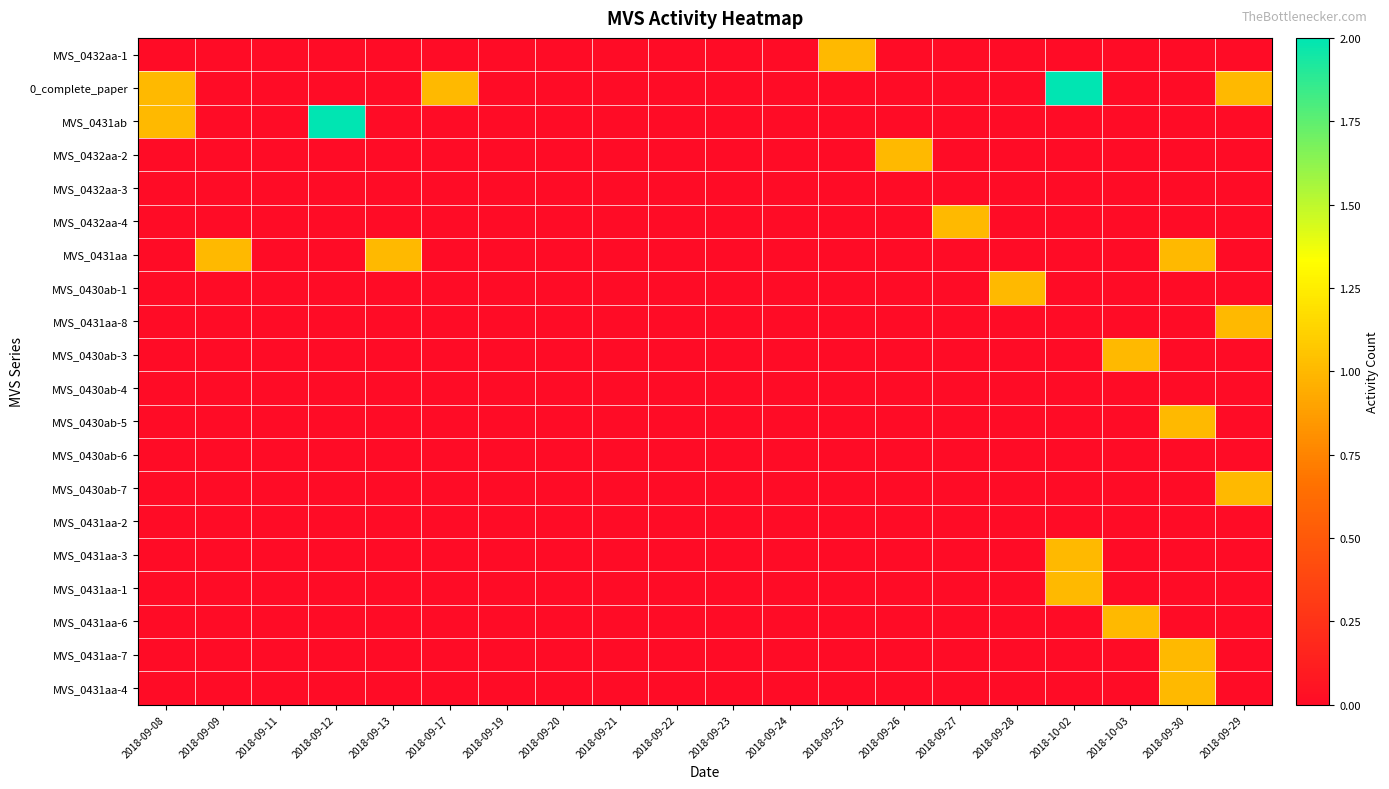

Reading left to right, list all the values displayed in this chart.

MVS_0432aa-1: 2018-09-08=0	2018-09-09=0	2018-09-11=0	2018-09-12=0	2018-09-13=0	2018-09-17=0	2018-09-19=0	2018-09-20=0	2018-09-21=0	2018-09-22=0	2018-09-23=0	2018-09-24=0	2018-09-25=1	2018-09-26=0	2018-09-27=0	2018-09-28=0	2018-10-02=0	2018-10-03=0	2018-09-30=0	2018-09-29=0
0_complete_paper: 2018-09-08=1	2018-09-09=0	2018-09-11=0	2018-09-12=0	2018-09-13=0	2018-09-17=1	2018-09-19=0	2018-09-20=0	2018-09-21=0	2018-09-22=0	2018-09-23=0	2018-09-24=0	2018-09-25=0	2018-09-26=0	2018-09-27=0	2018-09-28=0	2018-10-02=2	2018-10-03=0	2018-09-30=0	2018-09-29=1
MVS_0431ab: 2018-09-08=1	2018-09-09=0	2018-09-11=0	2018-09-12=2	2018-09-13=0	2018-09-17=0	2018-09-19=0	2018-09-20=0	2018-09-21=0	2018-09-22=0	2018-09-23=0	2018-09-24=0	2018-09-25=0	2018-09-26=0	2018-09-27=0	2018-09-28=0	2018-10-02=0	2018-10-03=0	2018-09-30=0	2018-09-29=0
MVS_0432aa-2: 2018-09-08=0	2018-09-09=0	2018-09-11=0	2018-09-12=0	2018-09-13=0	2018-09-17=0	2018-09-19=0	2018-09-20=0	2018-09-21=0	2018-09-22=0	2018-09-23=0	2018-09-24=0	2018-09-25=0	2018-09-26=1	2018-09-27=0	2018-09-28=0	2018-10-02=0	2018-10-03=0	2018-09-30=0	2018-09-29=0
MVS_0432aa-3: 2018-09-08=0	2018-09-09=0	2018-09-11=0	2018-09-12=0	2018-09-13=0	2018-09-17=0	2018-09-19=0	2018-09-20=0	2018-09-21=0	2018-09-22=0	2018-09-23=0	2018-09-24=0	2018-09-25=0	2018-09-26=0	2018-09-27=0	2018-09-28=0	2018-10-02=0	2018-10-03=0	2018-09-30=0	2018-09-29=0
MVS_0432aa-4: 2018-09-08=0	2018-09-09=0	2018-09-11=0	2018-09-12=0	2018-09-13=0	2018-09-17=0	2018-09-19=0	2018-09-20=0	2018-09-21=0	2018-09-22=0	2018-09-23=0	2018-09-24=0	2018-09-25=0	2018-09-26=0	2018-09-27=1	2018-09-28=0	2018-10-02=0	2018-10-03=0	2018-09-30=0	2018-09-29=0
MVS_0431aa: 2018-09-08=0	2018-09-09=1	2018-09-11=0	2018-09-12=0	2018-09-13=1	2018-09-17=0	2018-09-19=0	2018-09-20=0	2018-09-21=0	2018-09-22=0	2018-09-23=0	2018-09-24=0	2018-09-25=0	2018-09-26=0	2018-09-27=0	2018-09-28=0	2018-10-02=0	2018-10-03=0	2018-09-30=1	2018-09-29=0
MVS_0430ab-1: 2018-09-08=0	2018-09-09=0	2018-09-11=0	2018-09-12=0	2018-09-13=0	2018-09-17=0	2018-09-19=0	2018-09-20=0	2018-09-21=0	2018-09-22=0	2018-09-23=0	2018-09-24=0	2018-09-25=0	2018-09-26=0	2018-09-27=0	2018-09-28=1	2018-10-02=0	2018-10-03=0	2018-09-30=0	2018-09-29=0
MVS_0431aa-8: 2018-09-08=0	2018-09-09=0	2018-09-11=0	2018-09-12=0	2018-09-13=0	2018-09-17=0	2018-09-19=0	2018-09-20=0	2018-09-21=0	2018-09-22=0	2018-09-23=0	2018-09-24=0	2018-09-25=0	2018-09-26=0	2018-09-27=0	2018-09-28=0	2018-10-02=0	2018-10-03=0	2018-09-30=0	2018-09-29=1
MVS_0430ab-3: 2018-09-08=0	2018-09-09=0	2018-09-11=0	2018-09-12=0	2018-09-13=0	2018-09-17=0	2018-09-19=0	2018-09-20=0	2018-09-21=0	2018-09-22=0	2018-09-23=0	2018-09-24=0	2018-09-25=0	2018-09-26=0	2018-09-27=0	2018-09-28=0	2018-10-02=0	2018-10-03=1	2018-09-30=0	2018-09-29=0
MVS_0430ab-4: 2018-09-08=0	2018-09-09=0	2018-09-11=0	2018-09-12=0	2018-09-13=0	2018-09-17=0	2018-09-19=0	2018-09-20=0	2018-09-21=0	2018-09-22=0	2018-09-23=0	2018-09-24=0	2018-09-25=0	2018-09-26=0	2018-09-27=0	2018-09-28=0	2018-10-02=0	2018-10-03=0	2018-09-30=0	2018-09-29=0
MVS_0430ab-5: 2018-09-08=0	2018-09-09=0	2018-09-11=0	2018-09-12=0	2018-09-13=0	2018-09-17=0	2018-09-19=0	2018-09-20=0	2018-09-21=0	2018-09-22=0	2018-09-23=0	2018-09-24=0	2018-09-25=0	2018-09-26=0	2018-09-27=0	2018-09-28=0	2018-10-02=0	2018-10-03=0	2018-09-30=1	2018-09-29=0
MVS_0430ab-6: 2018-09-08=0	2018-09-09=0	2018-09-11=0	2018-09-12=0	2018-09-13=0	2018-09-17=0	2018-09-19=0	2018-09-20=0	2018-09-21=0	2018-09-22=0	2018-09-23=0	2018-09-24=0	2018-09-25=0	2018-09-26=0	2018-09-27=0	2018-09-28=0	2018-10-02=0	2018-10-03=0	2018-09-30=0	2018-09-29=0
MVS_0430ab-7: 2018-09-08=0	2018-09-09=0	2018-09-11=0	2018-09-12=0	2018-09-13=0	2018-09-17=0	2018-09-19=0	2018-09-20=0	2018-09-21=0	2018-09-22=0	2018-09-23=0	2018-09-24=0	2018-09-25=0	2018-09-26=0	2018-09-27=0	2018-09-28=0	2018-10-02=0	2018-10-03=0	2018-09-30=0	2018-09-29=1
MVS_0431aa-2: 2018-09-08=0	2018-09-09=0	2018-09-11=0	2018-09-12=0	2018-09-13=0	2018-09-17=0	2018-09-19=0	2018-09-20=0	2018-09-21=0	2018-09-22=0	2018-09-23=0	2018-09-24=0	2018-09-25=0	2018-09-26=0	2018-09-27=0	2018-09-28=0	2018-10-02=0	2018-10-03=0	2018-09-30=0	2018-09-29=0
MVS_0431aa-3: 2018-09-08=0	2018-09-09=0	2018-09-11=0	2018-09-12=0	2018-09-13=0	2018-09-17=0	2018-09-19=0	2018-09-20=0	2018-09-21=0	2018-09-22=0	2018-09-23=0	2018-09-24=0	2018-09-25=0	2018-09-26=0	2018-09-27=0	2018-09-28=0	2018-10-02=1	2018-10-03=0	2018-09-30=0	2018-09-29=0
MVS_0431aa-1: 2018-09-08=0	2018-09-09=0	2018-09-11=0	2018-09-12=0	2018-09-13=0	2018-09-17=0	2018-09-19=0	2018-09-20=0	2018-09-21=0	2018-09-22=0	2018-09-23=0	2018-09-24=0	2018-09-25=0	2018-09-26=0	2018-09-27=0	2018-09-28=0	2018-10-02=1	2018-10-03=0	2018-09-30=0	2018-09-29=0
MVS_0431aa-6: 2018-09-08=0	2018-09-09=0	2018-09-11=0	2018-09-12=0	2018-09-13=0	2018-09-17=0	2018-09-19=0	2018-09-20=0	2018-09-21=0	2018-09-22=0	2018-09-23=0	2018-09-24=0	2018-09-25=0	2018-09-26=0	2018-09-27=0	2018-09-28=0	2018-10-02=0	2018-10-03=1	2018-09-30=0	2018-09-29=0
MVS_0431aa-7: 2018-09-08=0	2018-09-09=0	2018-09-11=0	2018-09-12=0	2018-09-13=0	2018-09-17=0	2018-09-19=0	2018-09-20=0	2018-09-21=0	2018-09-22=0	2018-09-23=0	2018-09-24=0	2018-09-25=0	2018-09-26=0	2018-09-27=0	2018-09-28=0	2018-10-02=0	2018-10-03=0	2018-09-30=1	2018-09-29=0
MVS_0431aa-4: 2018-09-08=0	2018-09-09=0	2018-09-11=0	2018-09-12=0	2018-09-13=0	2018-09-17=0	2018-09-19=0	2018-09-20=0	2018-09-21=0	2018-09-22=0	2018-09-23=0	2018-09-24=0	2018-09-25=0	2018-09-26=0	2018-09-27=0	2018-09-28=0	2018-10-02=0	2018-10-03=0	2018-09-30=1	2018-09-29=0